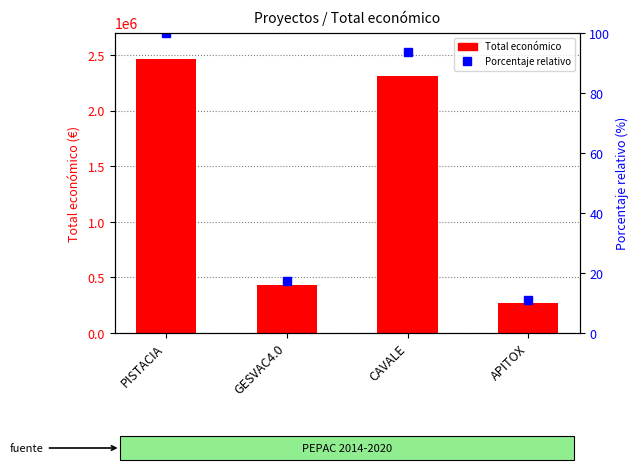

The Total económico series shows 469289.0 at APITOX. True or false?

False